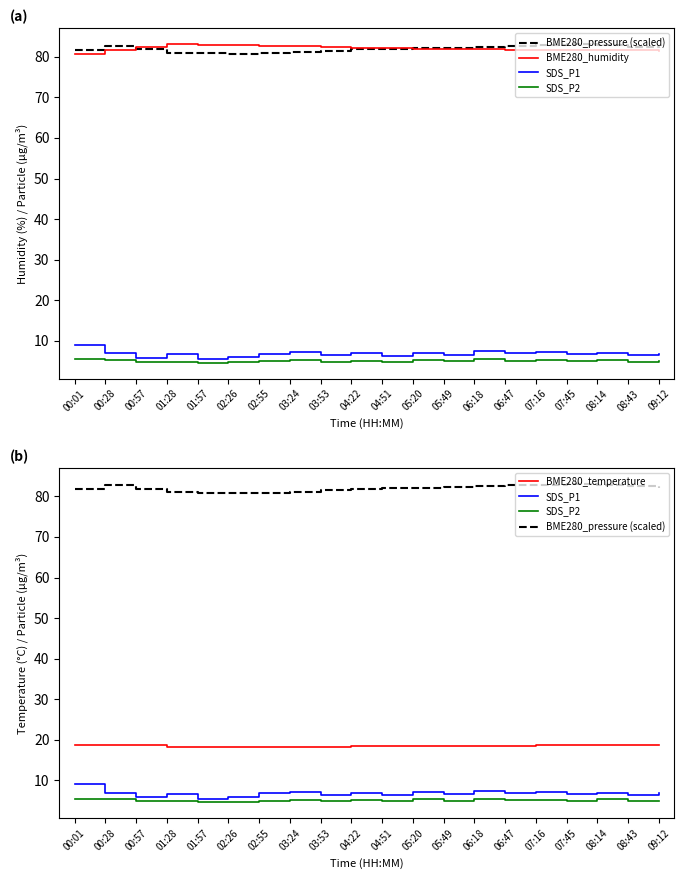

True or false: BME280_humidity (0.01%) has more than 2 interior local peaks.

False